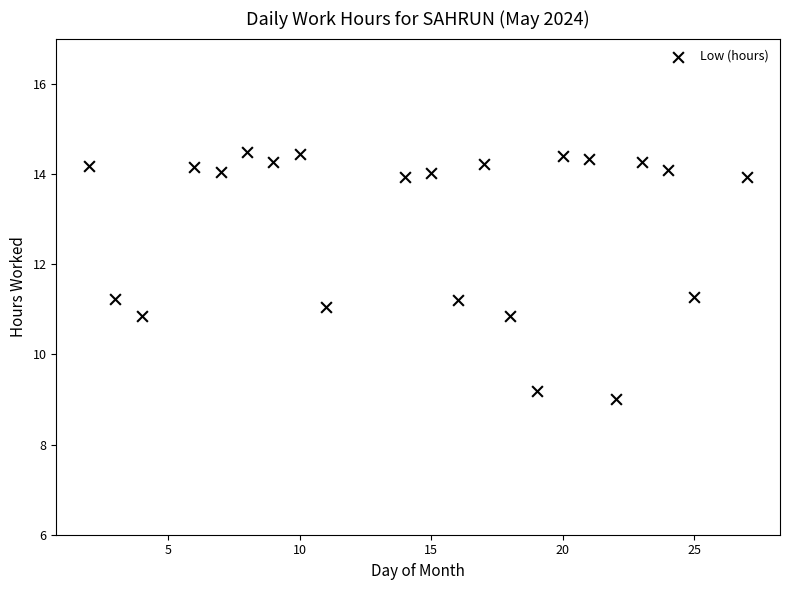

What is the range of X values (max minus min)?

25.0